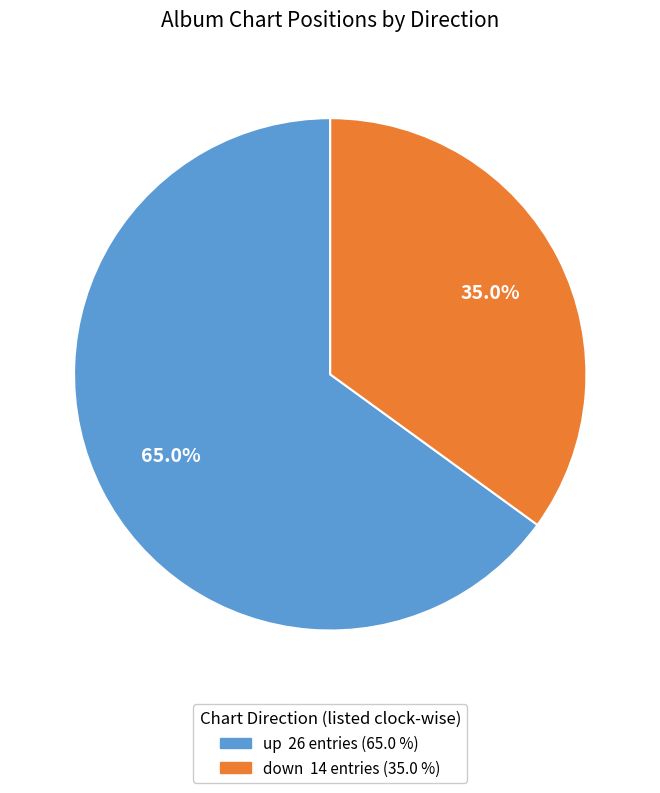

To the nearest percent, what is the combined percentage of down and up?

100%